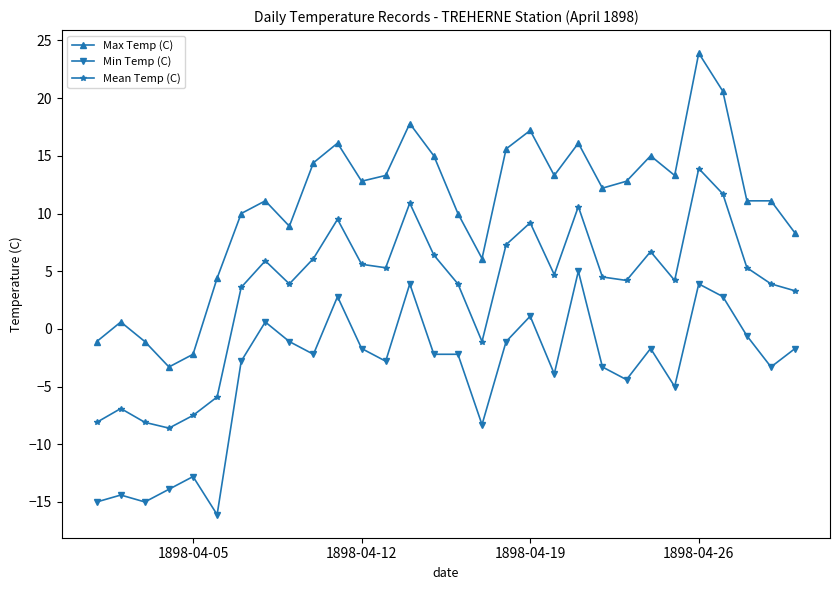

Which series has the largest total across all categories?

Max Temp (C)